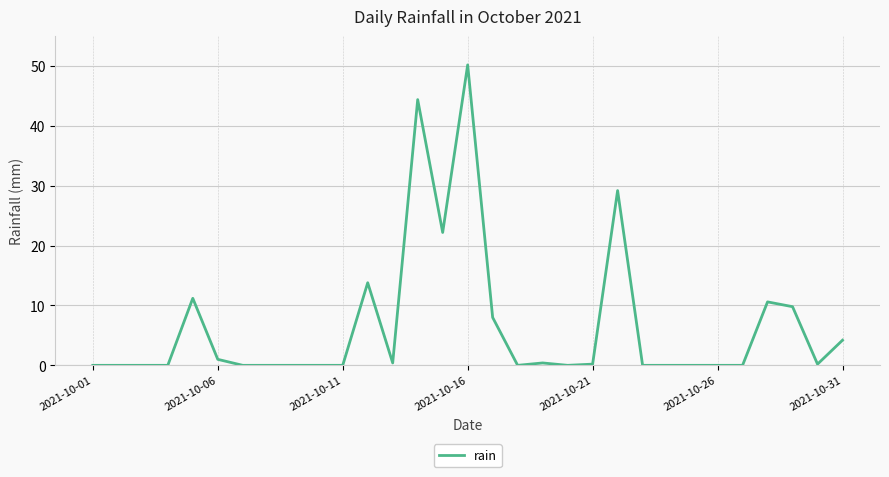

What is the greatest value displayed?

50.2